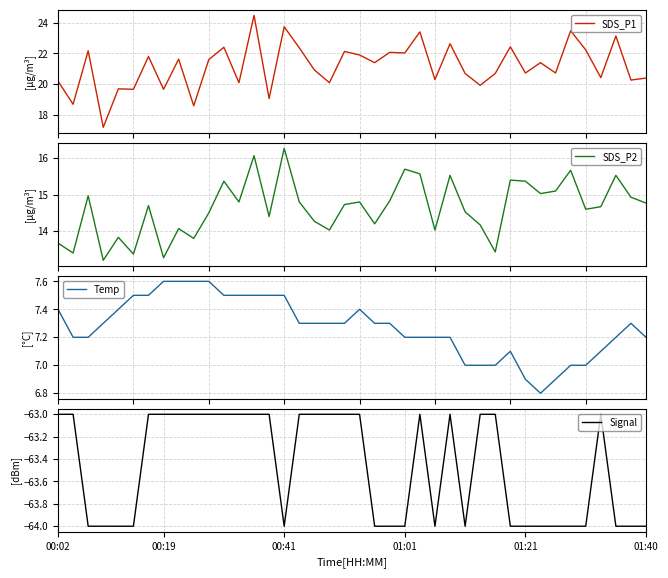

Which label corresponds to the smallest value in the chart?

00:41